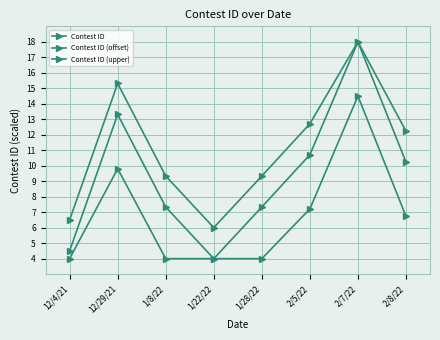

True or false: Contest ID and Contest ID (offset) cross at least once.

False